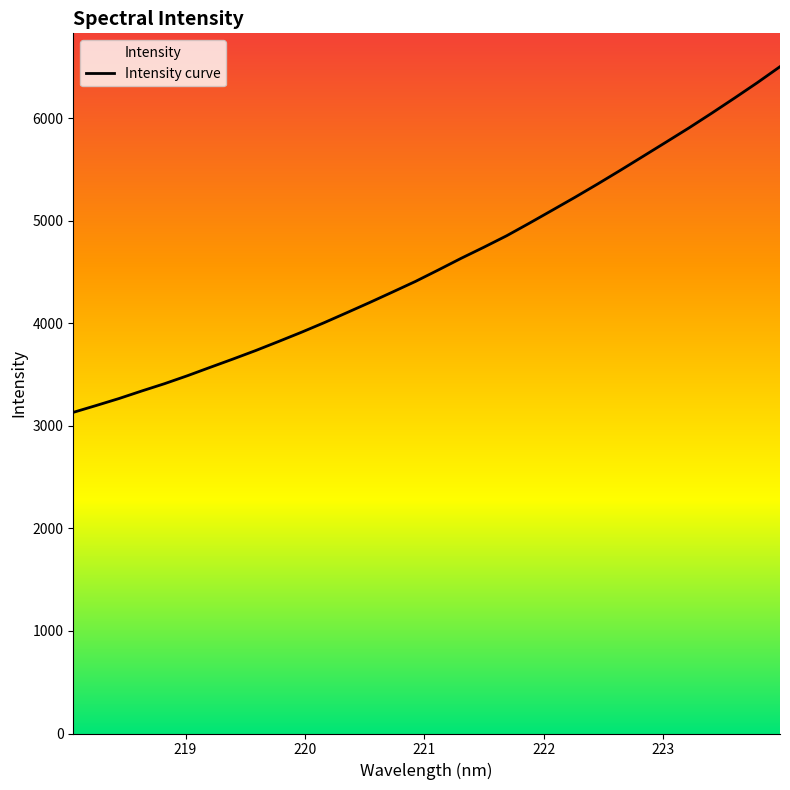

What is the smallest value displayed?

3131.6